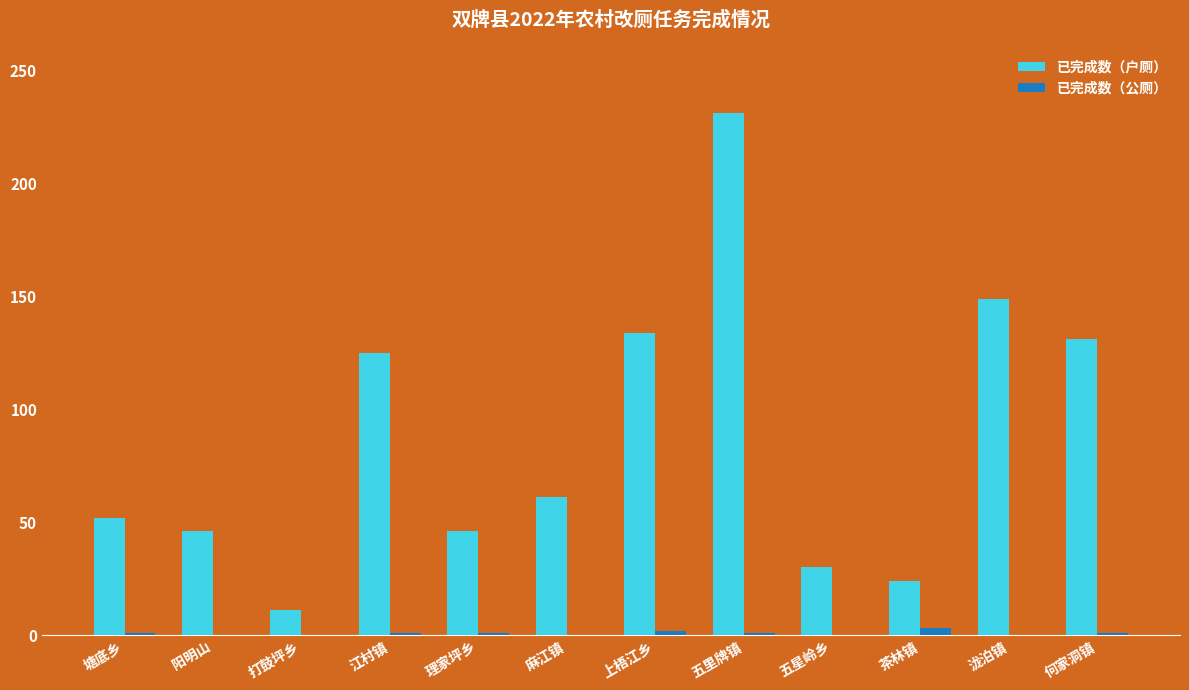

Which series changed the most between 塘底乡 and 理家坪乡?

已完成数（户厕）